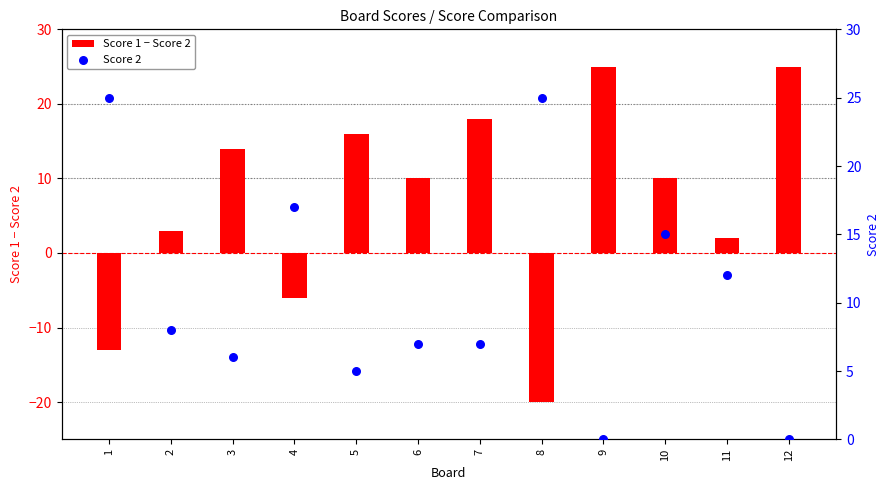

At how many categories does at least one series exceed 0?

12